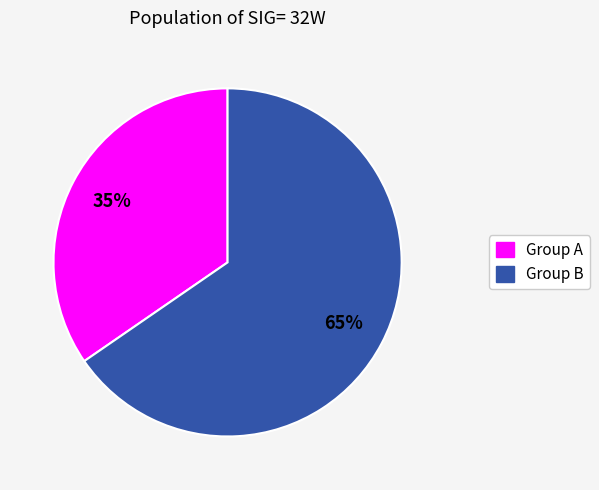

Is there a majority slice in this chart?

Yes